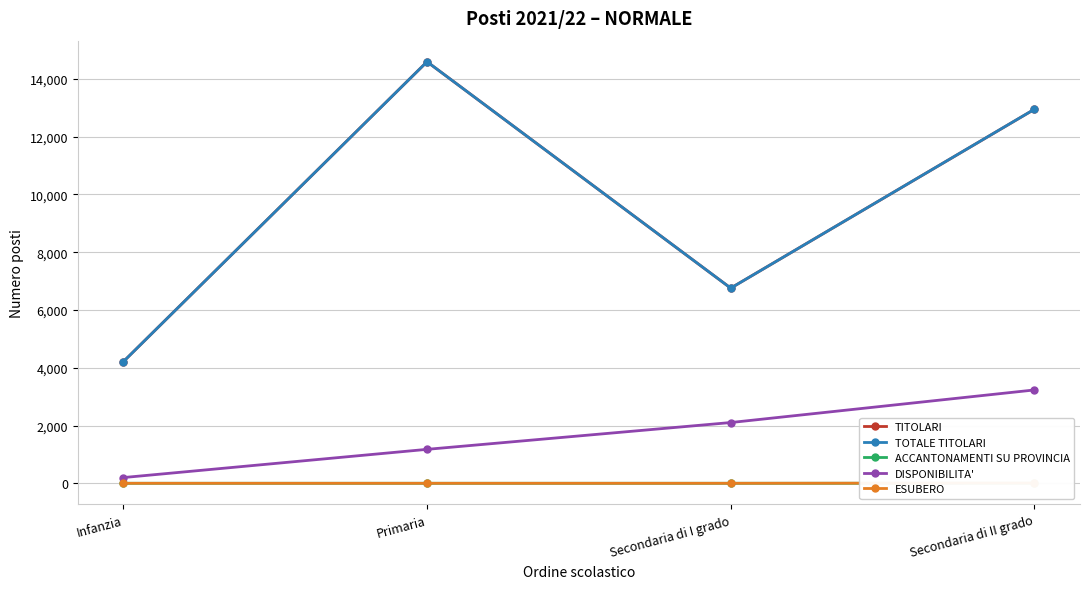

Is it true that TOTALE TITOLARI equals 7315 at Primaria?

False